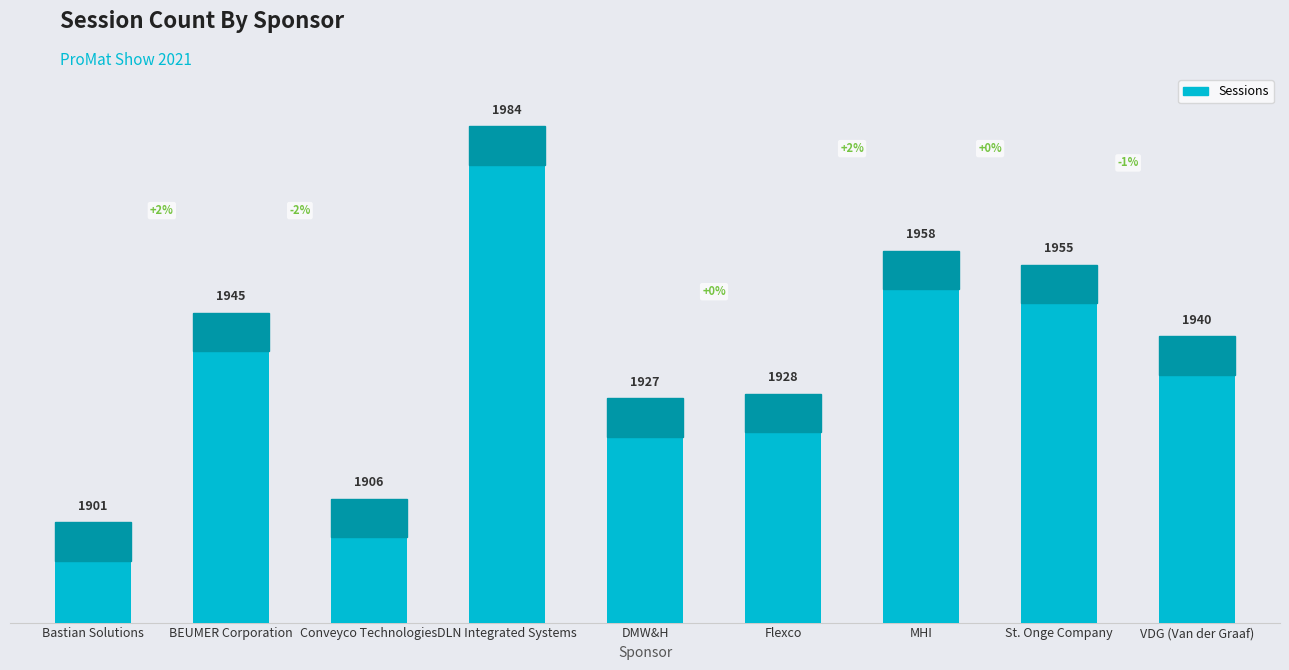

Rank the categories by value from highest to lowest.

DLN Integrated Systems, MHI, St. Onge Company, BEUMER Corporation, VDG (Van der Graaf), Flexco, DMW&H, Conveyco Technologies, Bastian Solutions